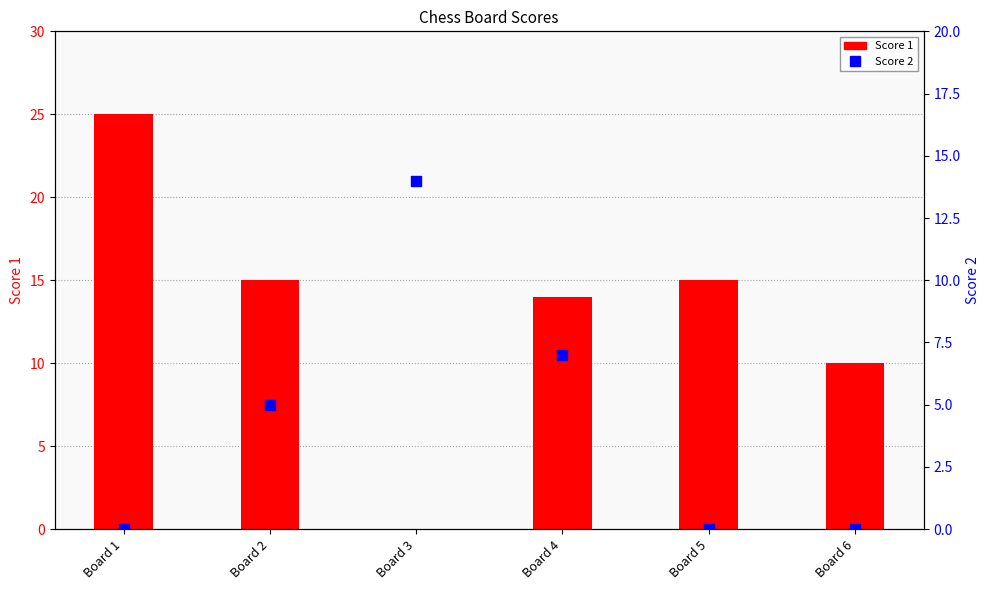

At how many categories does at least one series exceed 8?

6